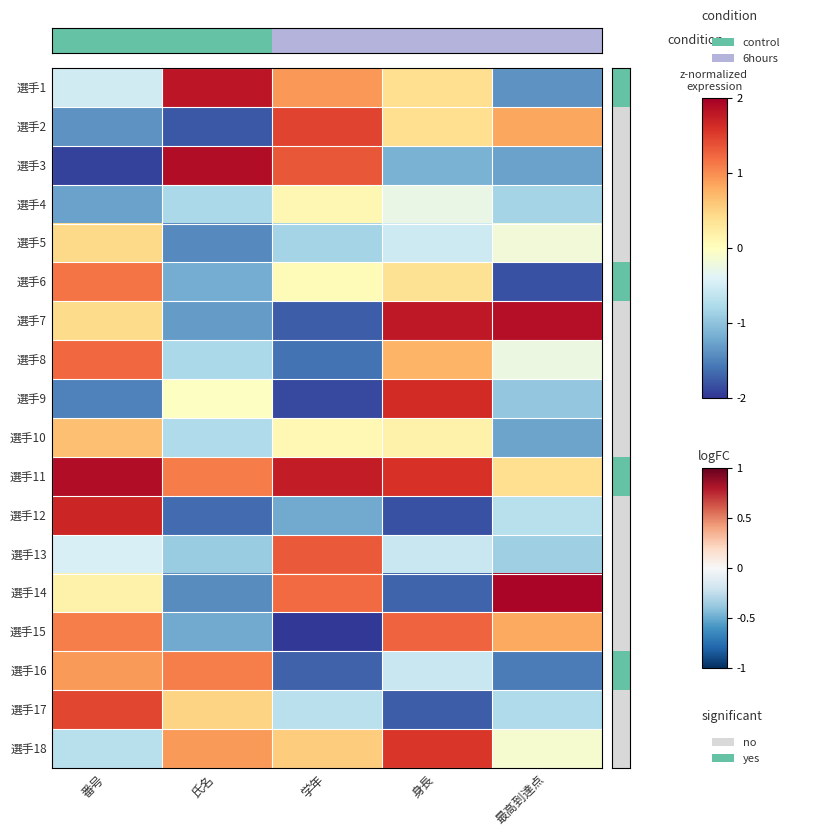

Reading left to right, list all the values displayed in this chart.

選手1: 番号=-0.5	氏名=1.8	学年=0.9	身長=0.4	最高到達点=-1.4
選手2: 番号=-1.4	氏名=-1.8	学年=1.5	身長=0.4	最高到達点=0.8
選手3: 番号=-1.9	氏名=1.9	学年=1.3	身長=-1.2	最高到達点=-1.3
選手4: 番号=-1.3	氏名=-0.8	学年=0.1	身長=-0.3	最高到達点=-0.8
選手5: 番号=0.4	氏名=-1.4	学年=-0.8	身長=-0.5	最高到達点=-0.2
選手6: 番号=1.1	氏名=-1.2	学年=0.1	身長=0.4	最高到達点=-1.8
選手7: 番号=0.4	氏名=-1.3	学年=-1.7	身長=1.8	最高到達点=1.9
選手8: 番号=1.2	氏名=-0.8	学年=-1.6	身長=0.7	最高到達点=-0.2
選手9: 番号=-1.5	氏名=-0.0	学年=-1.9	身長=1.6	最高到達点=-1.0
選手10: 番号=0.7	氏名=-0.8	学年=0.1	身長=0.2	最高到達点=-1.3
選手11: 番号=1.9	氏名=1.1	学年=1.8	身長=1.6	最高到達点=0.4
選手12: 番号=1.7	氏名=-1.6	学年=-1.2	身長=-1.8	最高到達点=-0.7
選手13: 番号=-0.4	氏名=-0.9	学年=1.3	身長=-0.6	最高到達点=-0.9
選手14: 番号=0.2	氏名=-1.4	学年=1.2	身長=-1.7	最高到達点=1.9
選手15: 番号=1.1	氏名=-1.2	学年=-2.0	身長=1.3	最高到達点=0.8
選手16: 番号=0.9	氏名=1.1	学年=-1.7	身長=-0.6	最高到達点=-1.5
選手17: 番号=1.5	氏名=0.5	学年=-0.7	身長=-1.7	最高到達点=-0.8
選手18: 番号=-0.7	氏名=0.9	学年=0.6	身長=1.5	最高到達点=-0.1